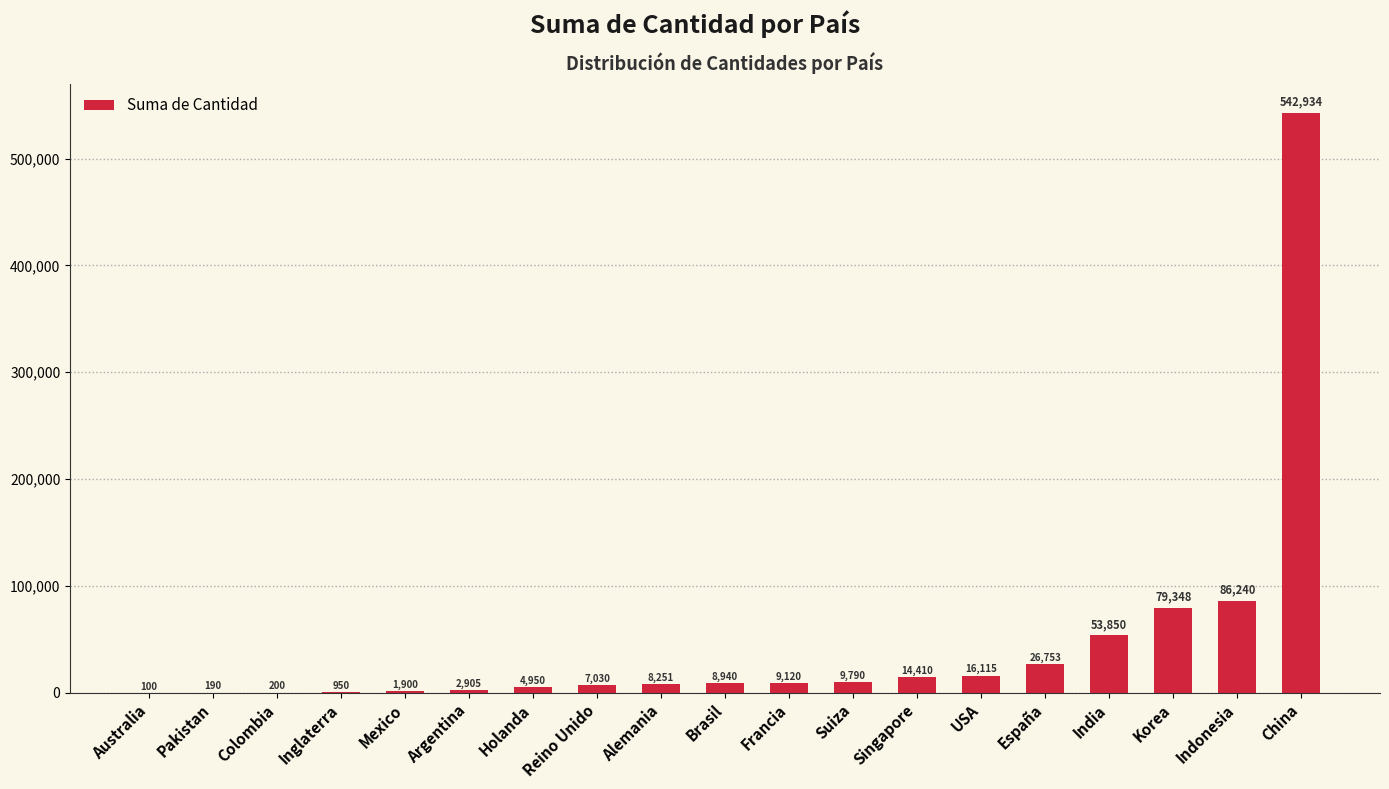

What value does the data have at Australia?

100.0